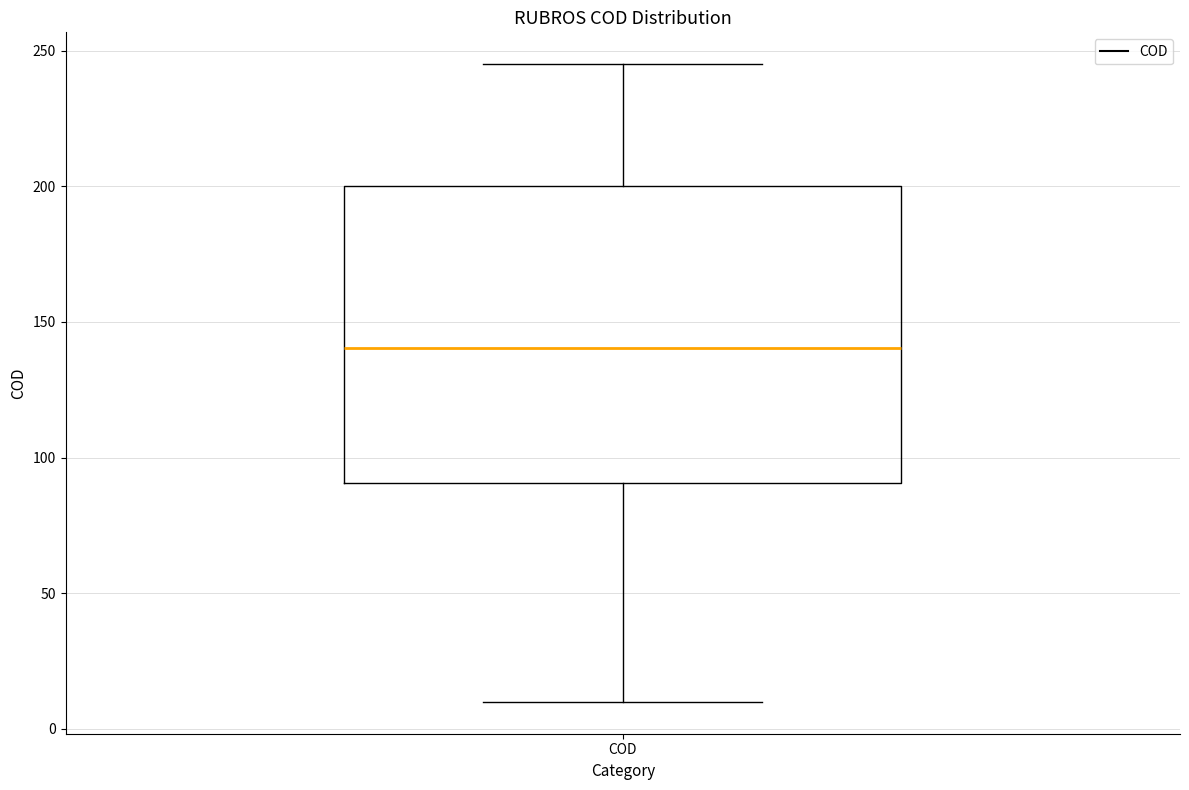

Transcribe this box plot: give where the median line is, the range the box spans, and where the two whiskers end, as read against the y-axis. The values are not printed on the chart, so give them approximately, as read against the axis.

median 140, box 90 to 200, whiskers 10 to 245